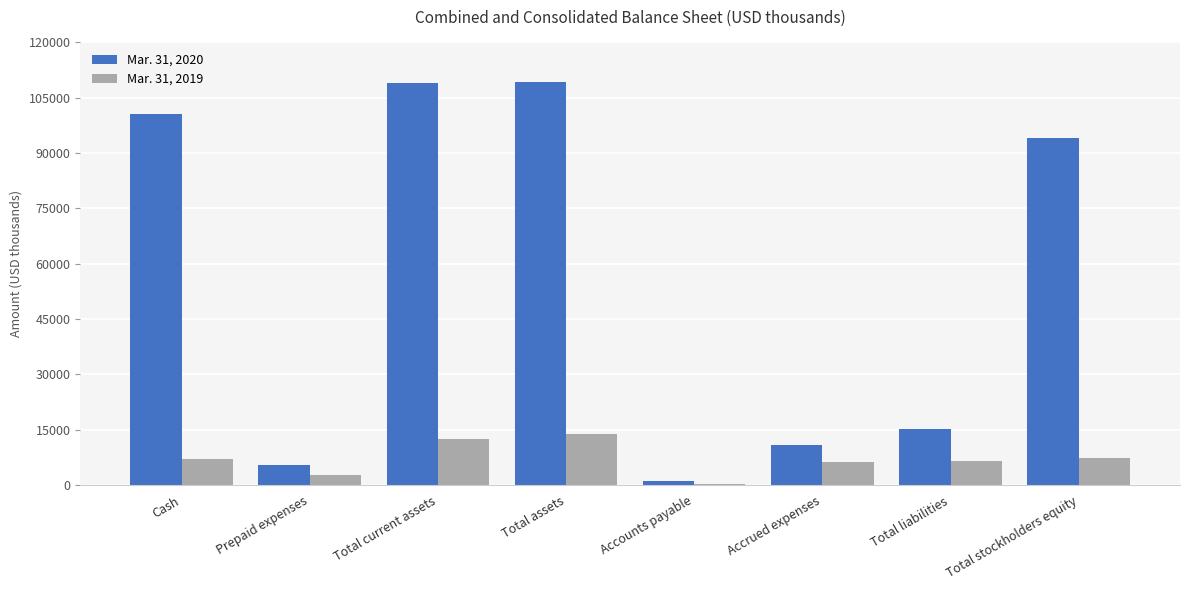

What are all the series names shown in the legend?

Mar. 31, 2020, Mar. 31, 2019